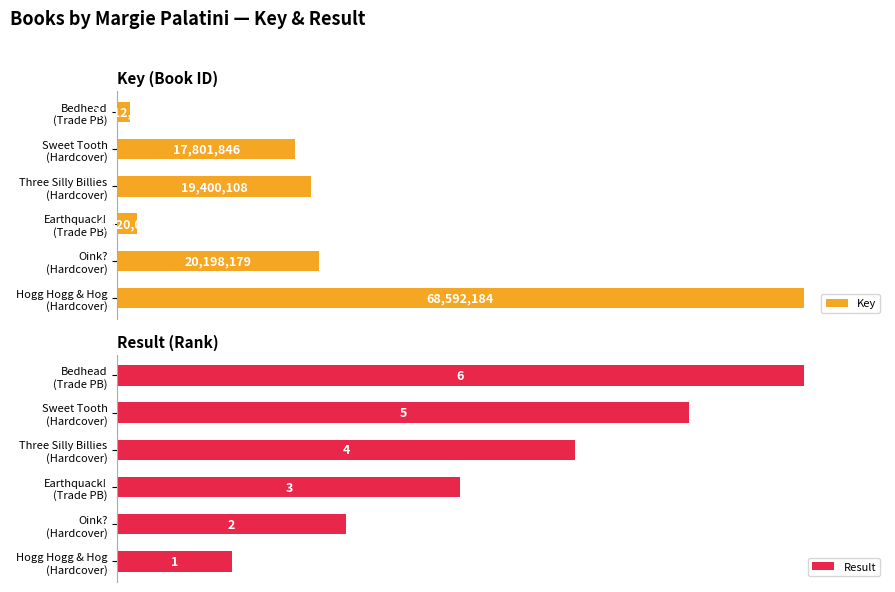

What is the maximum value for Key?

68592184